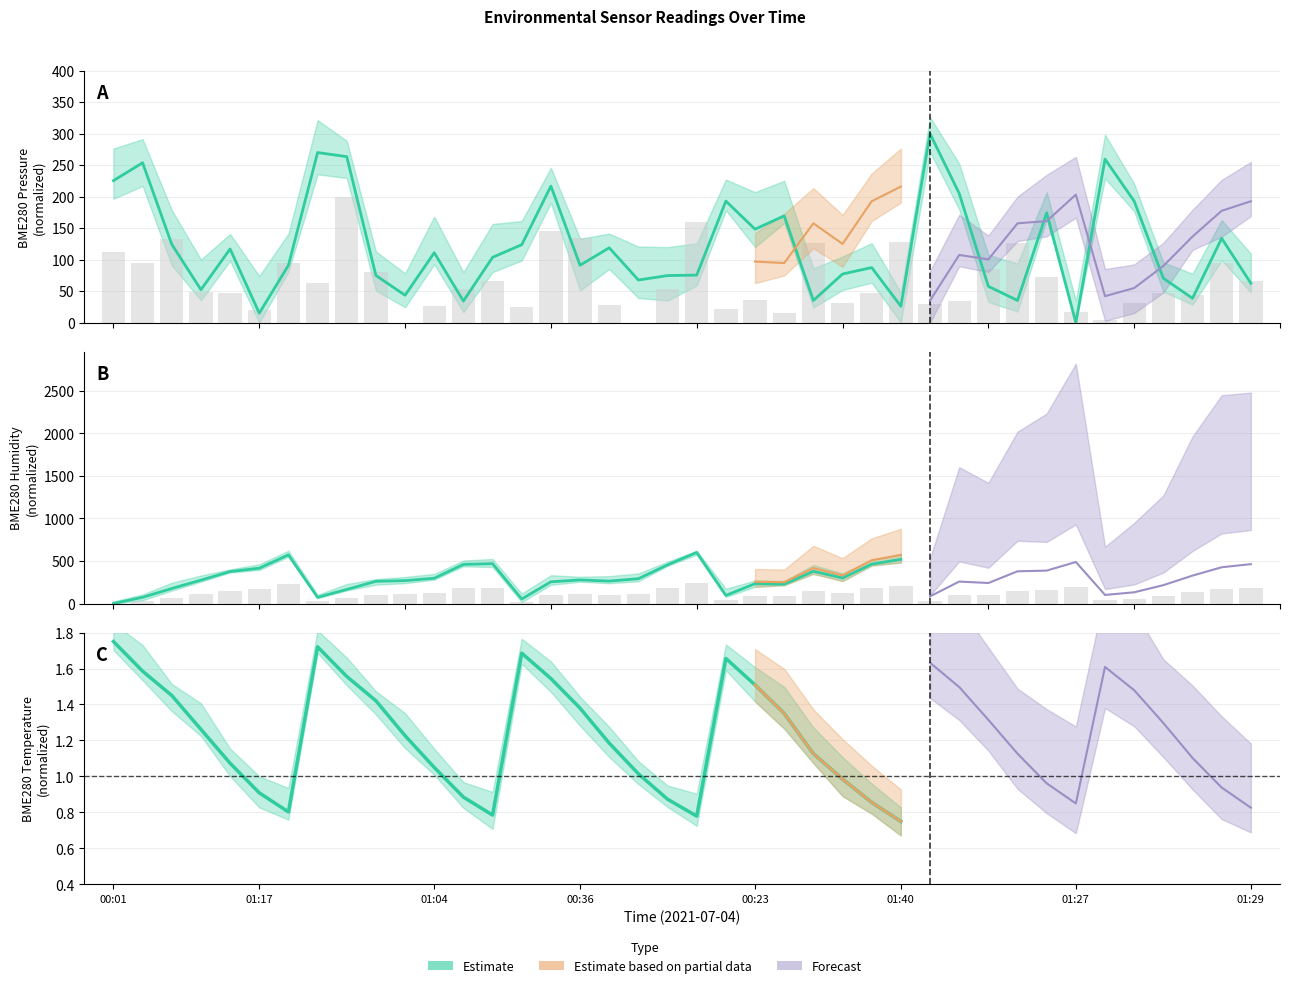

The SDS_P1 series shows 0.0 at 18. True or false?

True